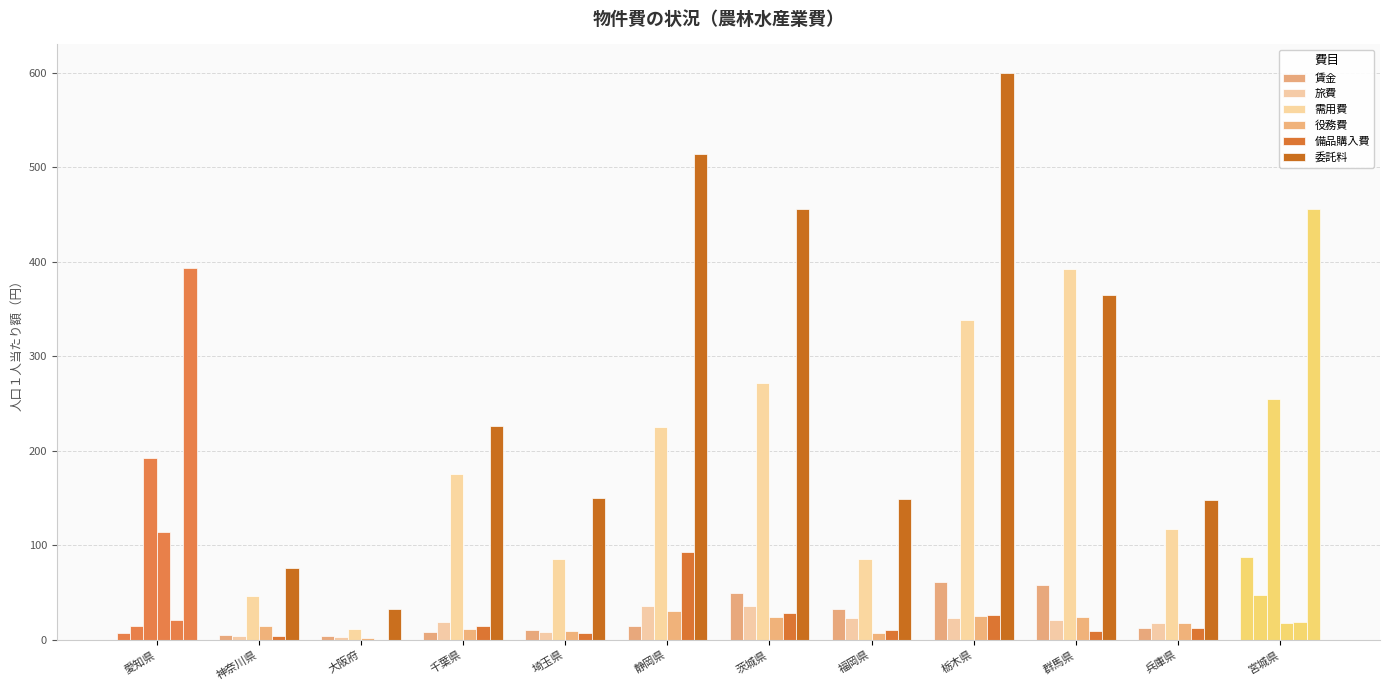

Reading left to right, what are all the values shown in this chart?

賃金: 7	5	4	8	11	15	50	33	61	58	13	88
旅費: 15	4	3	19	8	36	36	23	23	21	18	48
需用費: 193	46	12	176	86	225	272	86	339	392	117	255
役務費: 114	15	2	12	10	31	24	7	25	24	18	18
備品購入費: 21	4	0	15	7	93	29	11	26	10	13	19
委託料: 393	76	33	226	150	514	456	149	600	365	148	456